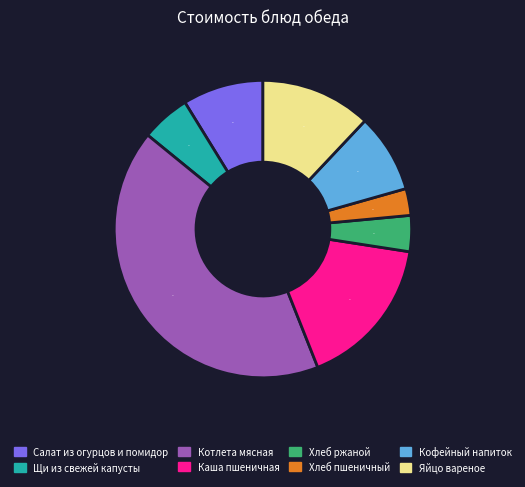

Is it true that Котлета мясная is 42% of the pie?

True